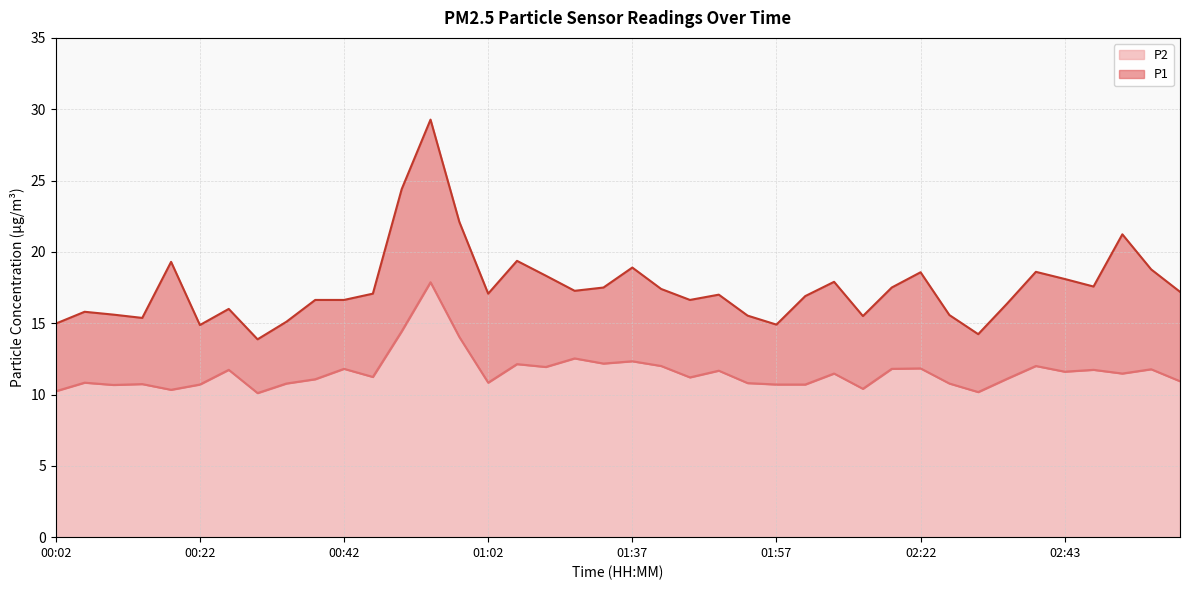

In P2, how many points are lower than both neighbors (excluding endpoints)?

12